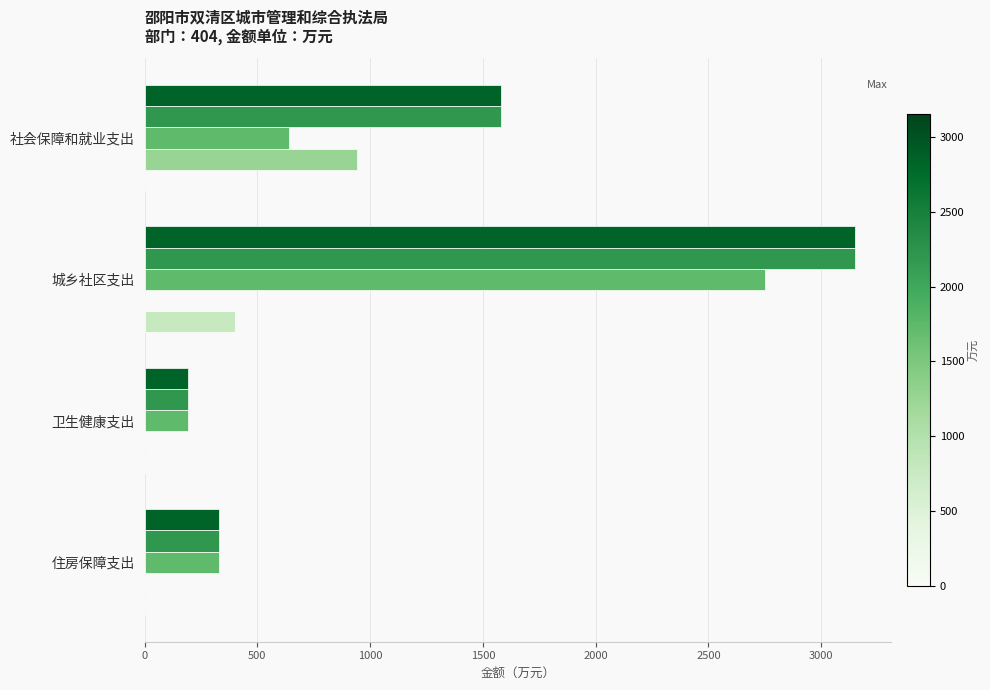

What is the greatest value displayed?

3151.0